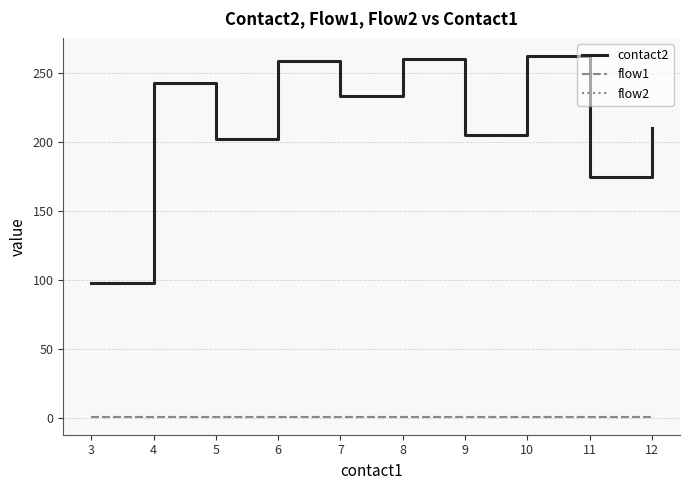

Is this an area chart (filled region under the line)?

No